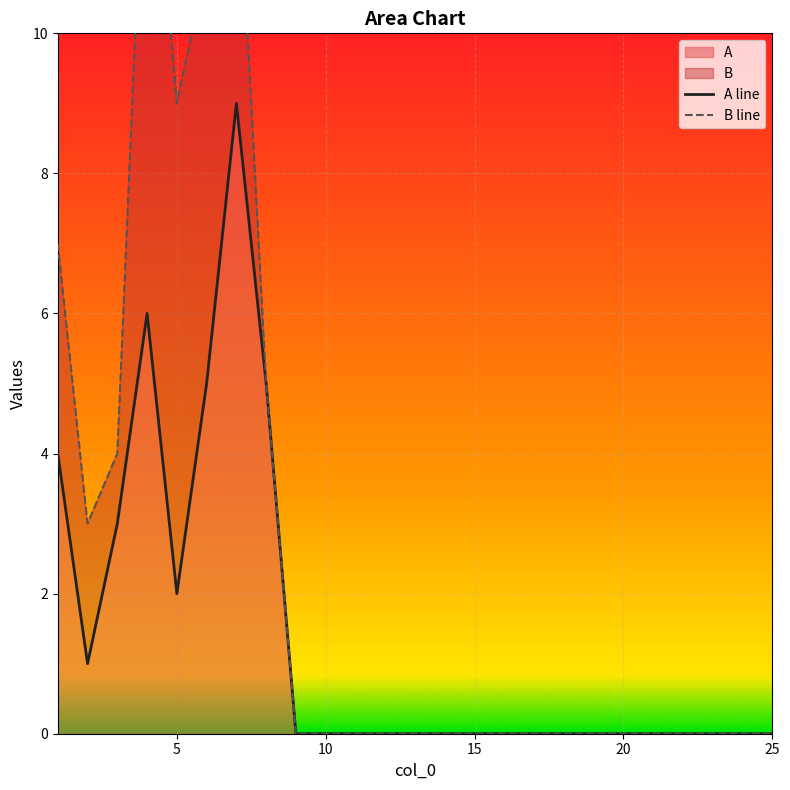

What are all the series names shown in the legend?

A line, B line